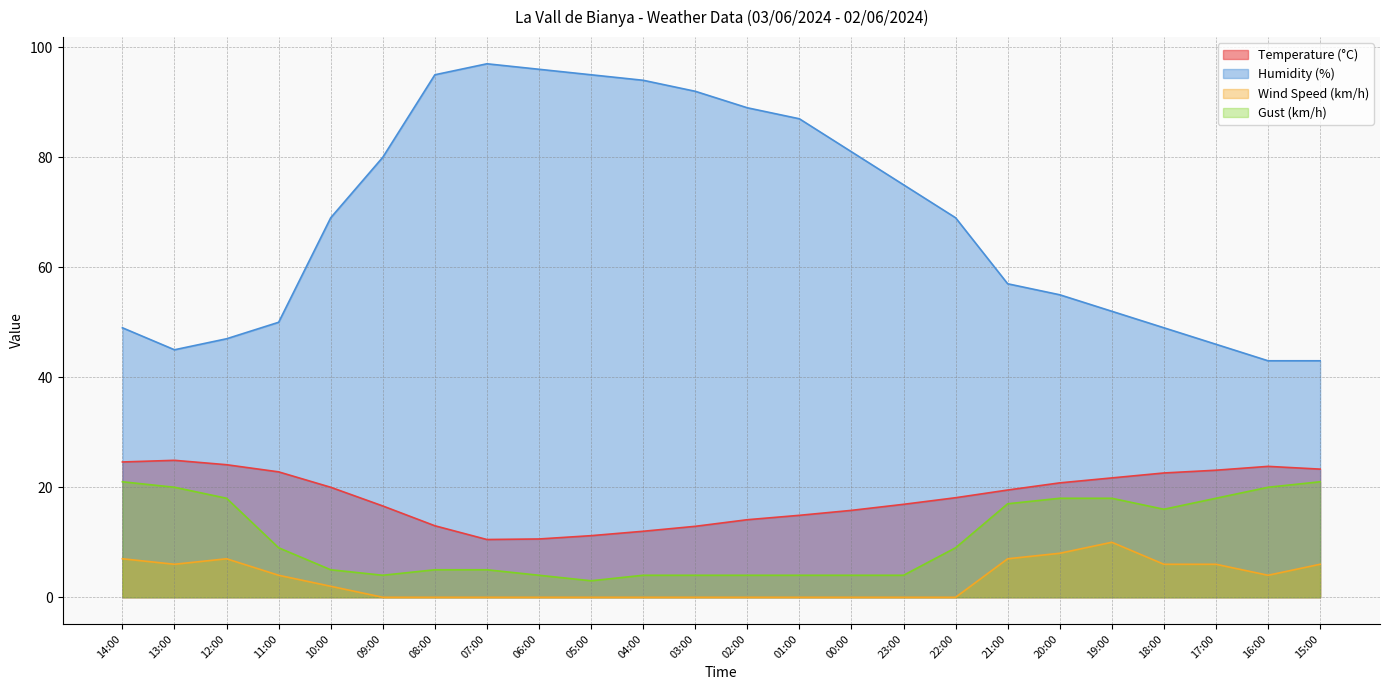

The Humidity (%) series shows 60.3 at 15:00. True or false?

False